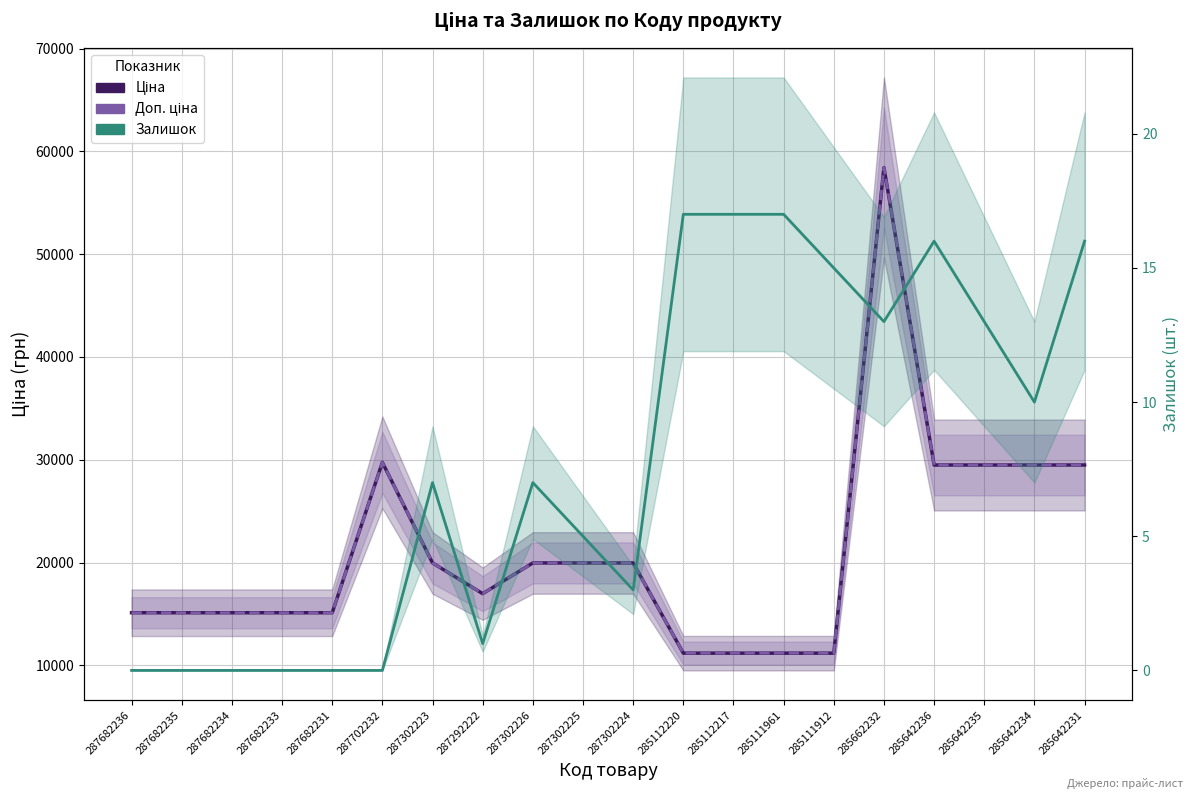

List the labels in order of Доп. ціна value, largest first.

285662232, 287702232, 285642236, 285642235, 285642234, 285642231, 287302223, 287302226, 287302225, 287302224, 287292222, 287682236, 287682235, 287682234, 287682233, 287682231, 285112220, 285112217, 285111961, 285111912